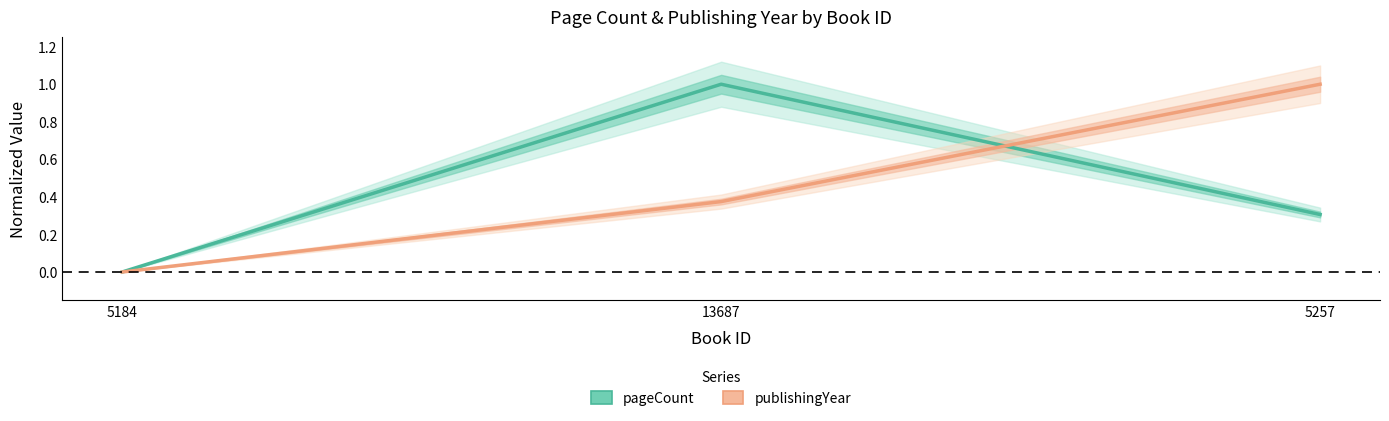

The publishingYear series shows 0.5 at 13687. True or false?

False